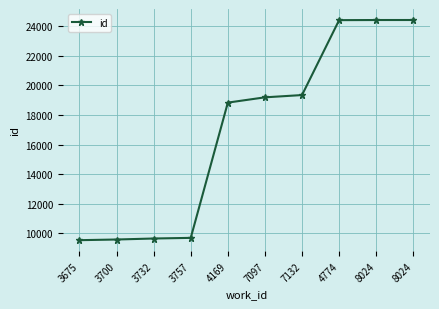

How many lines are shown in the chart?

1